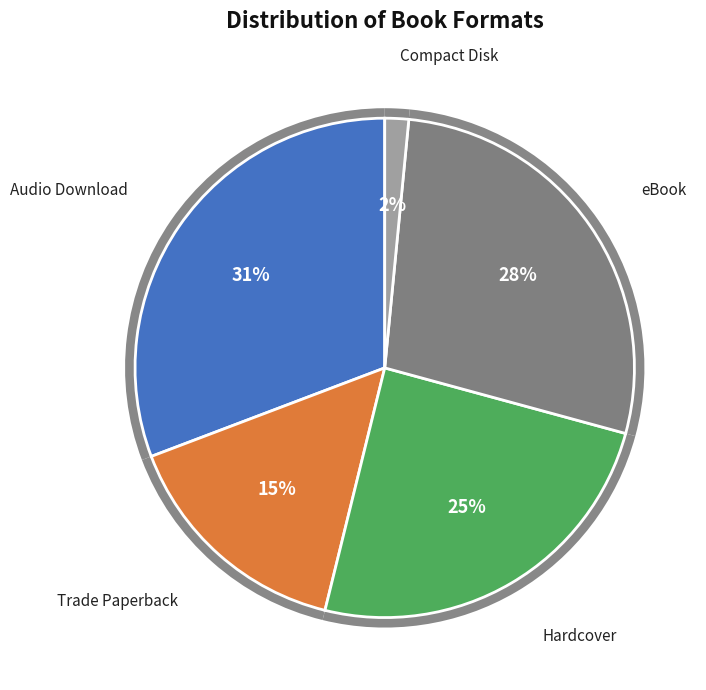

Is it true that eBook is 28% of the pie?

True